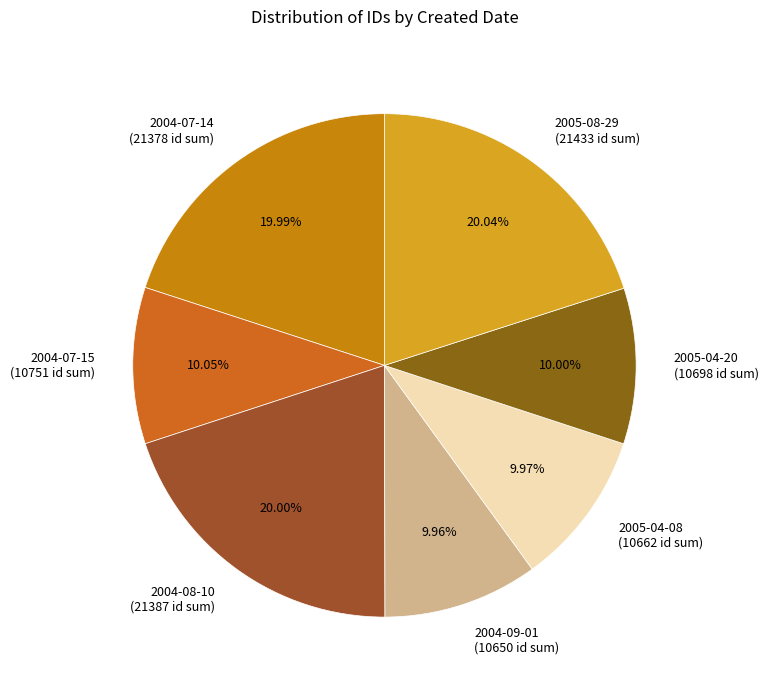

Does 2004-07-15 (10751 id sum) account for over 50% of the chart?

No